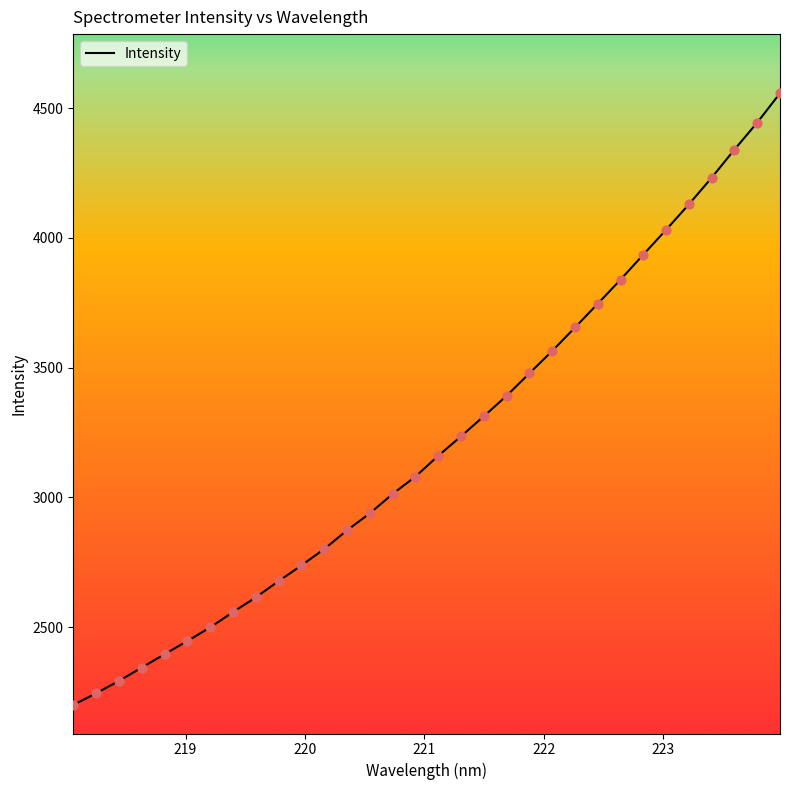

What is the greatest value displayed?

4556.9